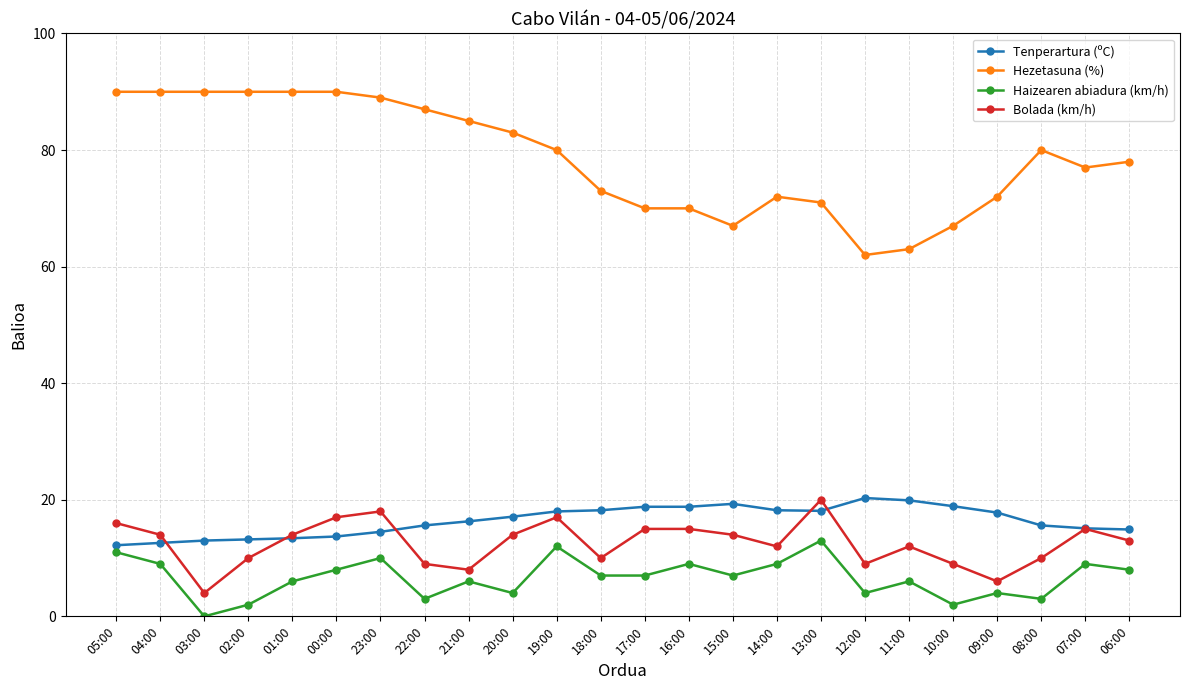

What is the value of the Haizearen abiadura (km/h) point at the 21st from the left?

4.0